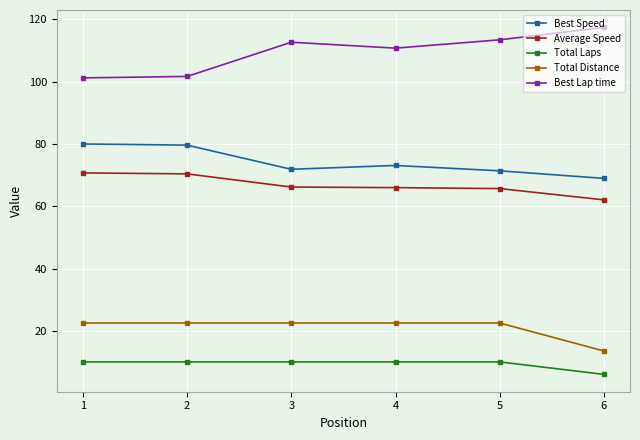

True or false: Best Speed has more than 2 points higher than both neighbors.

False